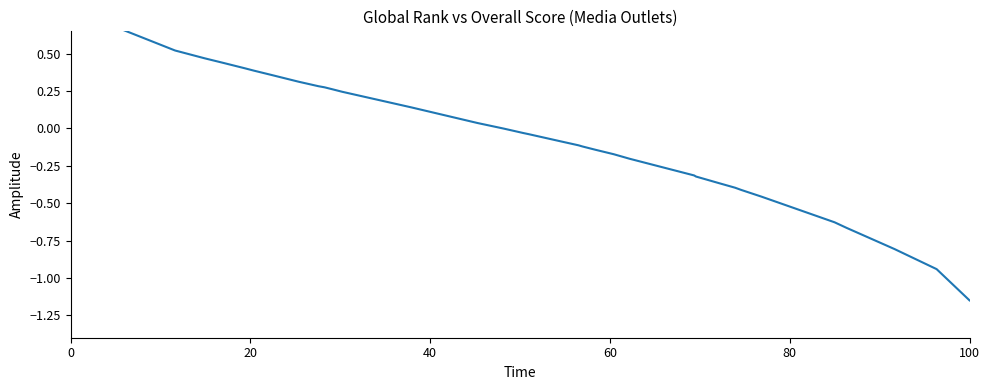

What is the label of the 39th point from the right?

20